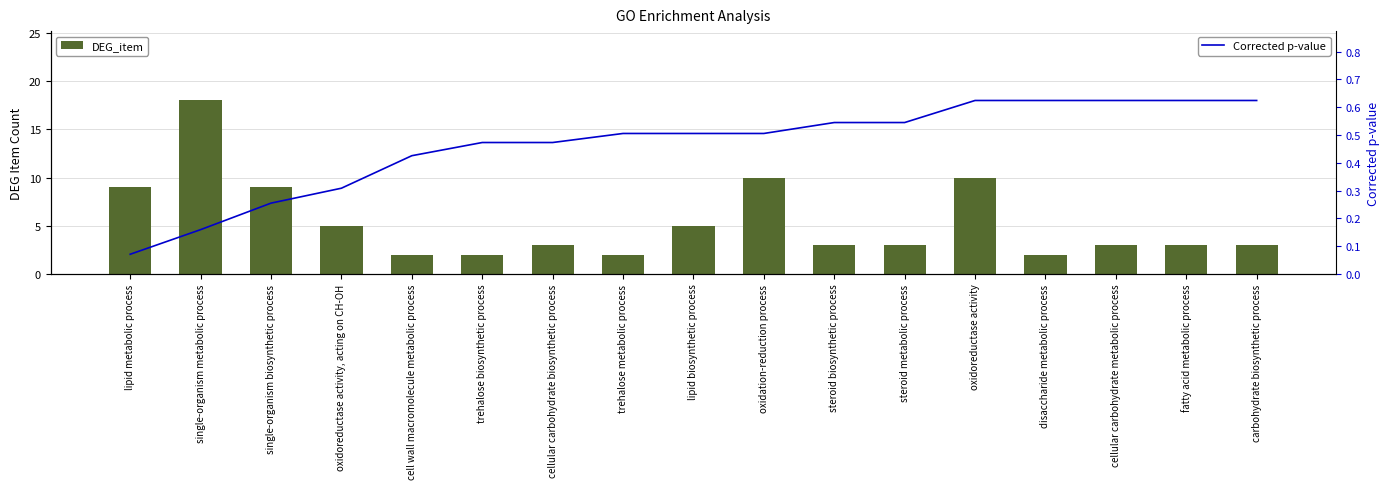

Which series has the largest total across all categories?

DEG_item